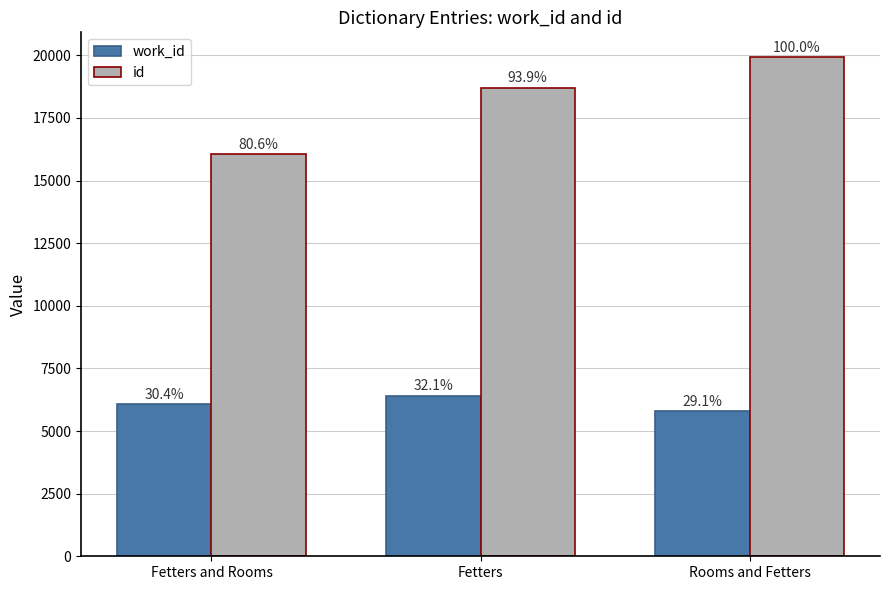

List the series in order of their overall mean, lowest first.

work_id, id